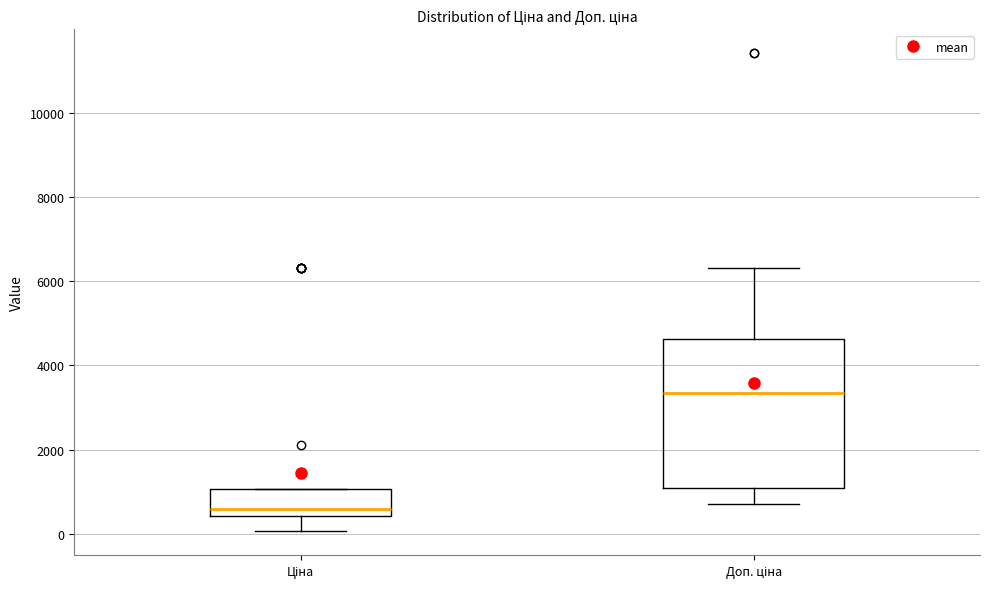

Where does the median line of the box for Доп. ціна sit on the y-axis? The values are not printed on the chart, so give them approximately, as read against the axis.

3400